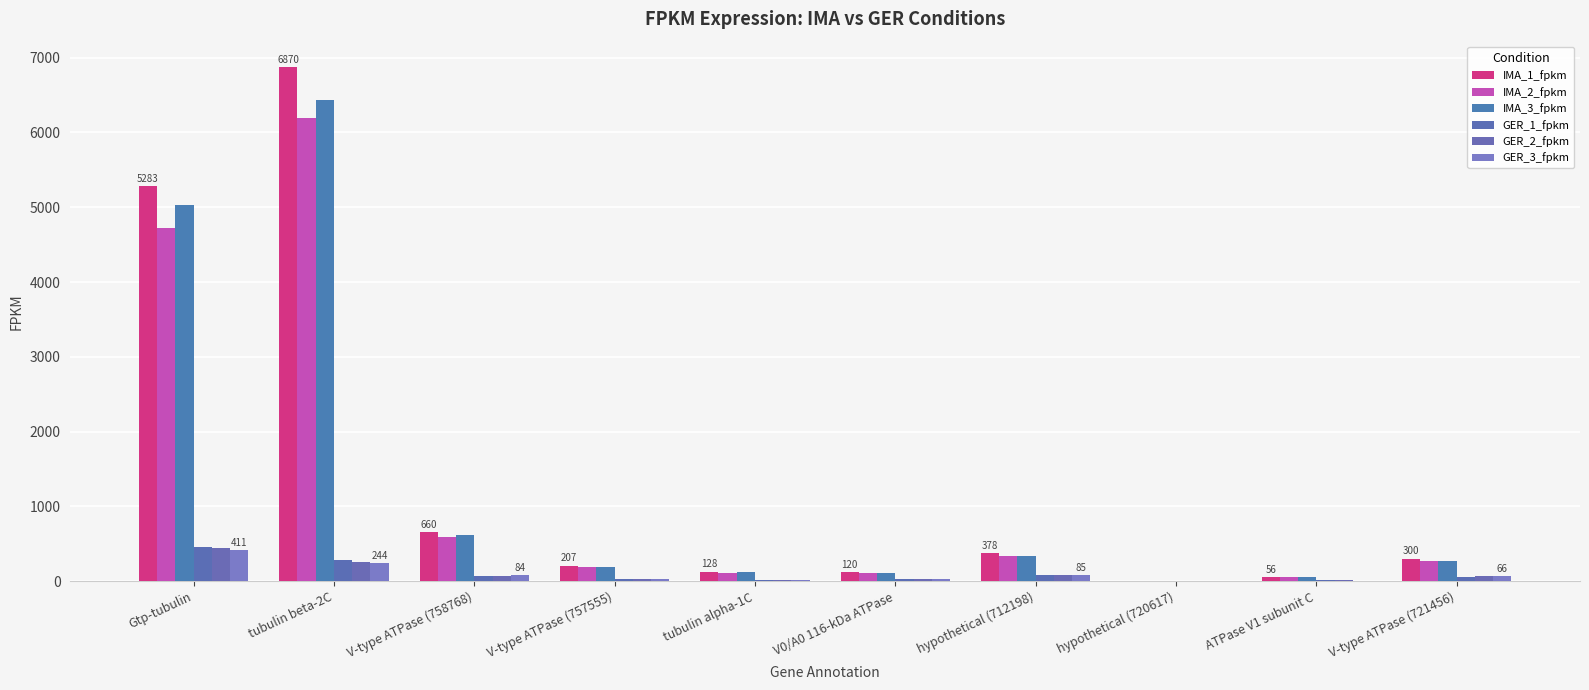

Is it true that IMA_1_fpkm equals 5.1 at hypothetical (720617)?

True